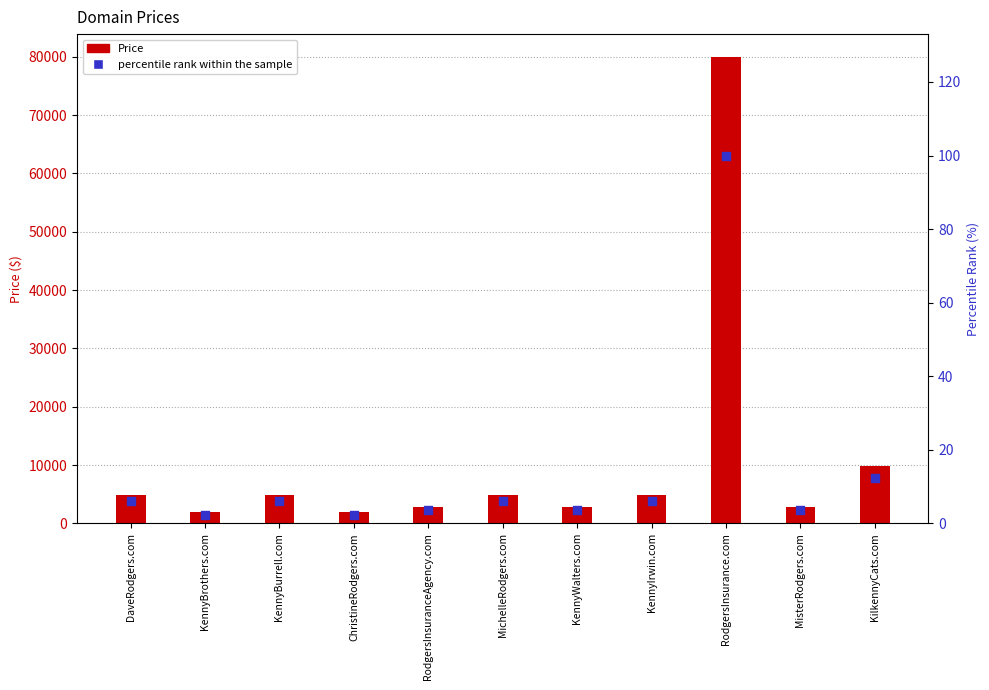

Which series reaches the maximum Y coordinate?

Price